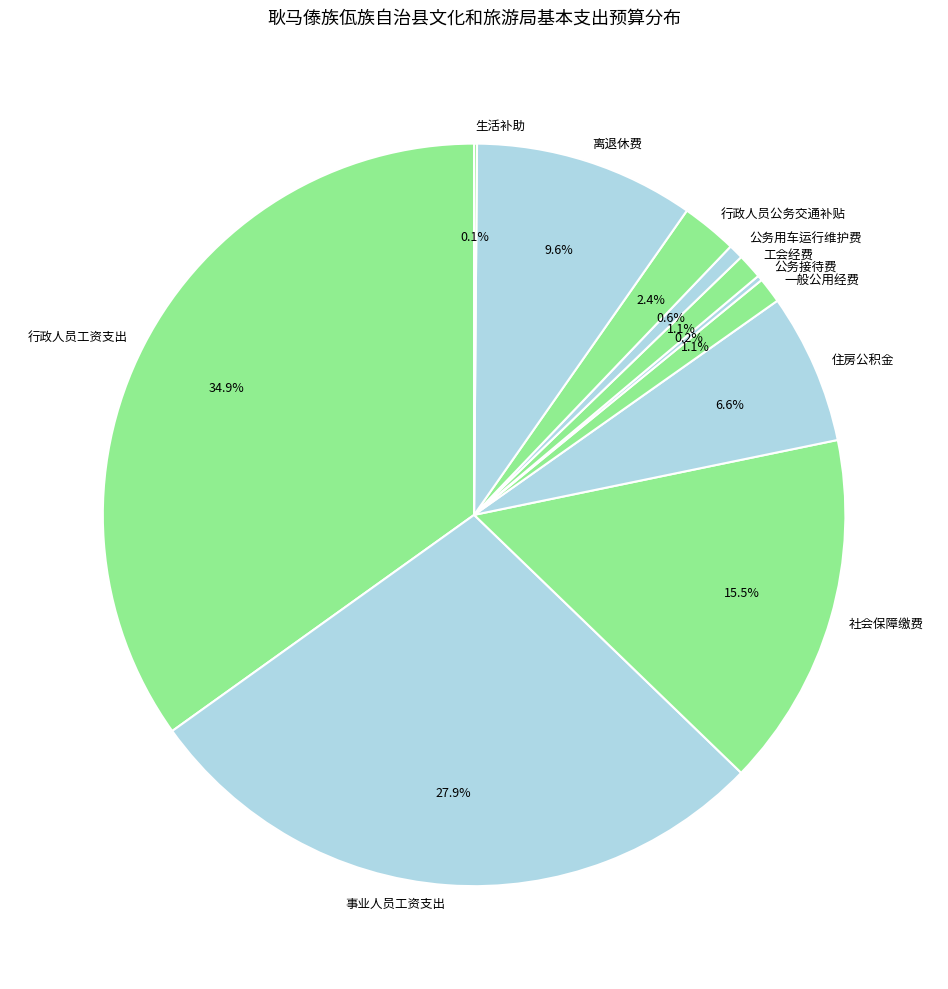

What percentage is NOT represented by 住房公积金?

93.4%